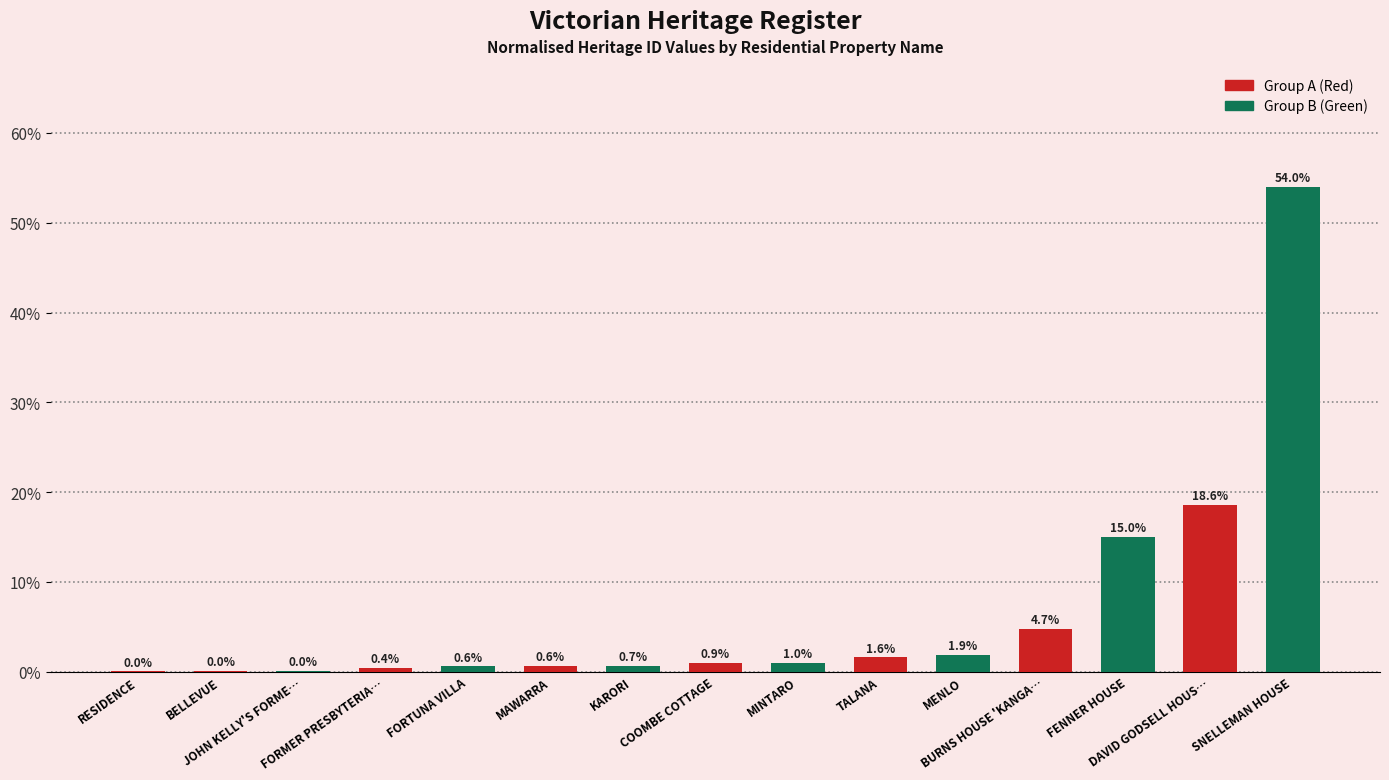

The chart shows a value of 71.0 at SNELLEMAN HOUSE. True or false?

False